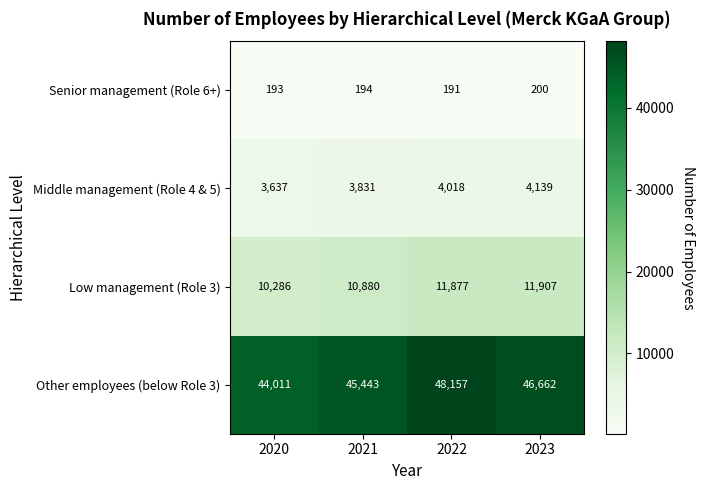

How many values in the Senior management (Role 6+) series are below 194?

2